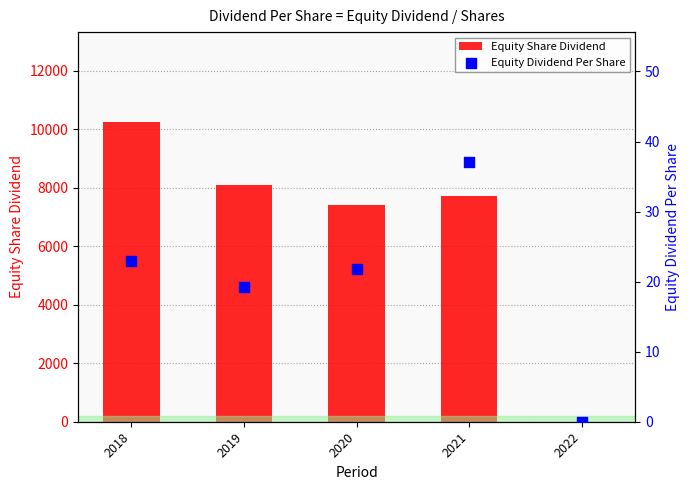

What is the total value across all series at 2018?

10265.2